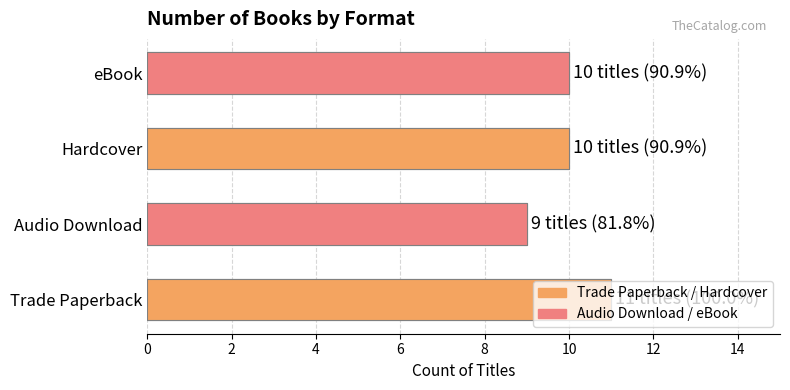

Count the number of categories in the chart.

4